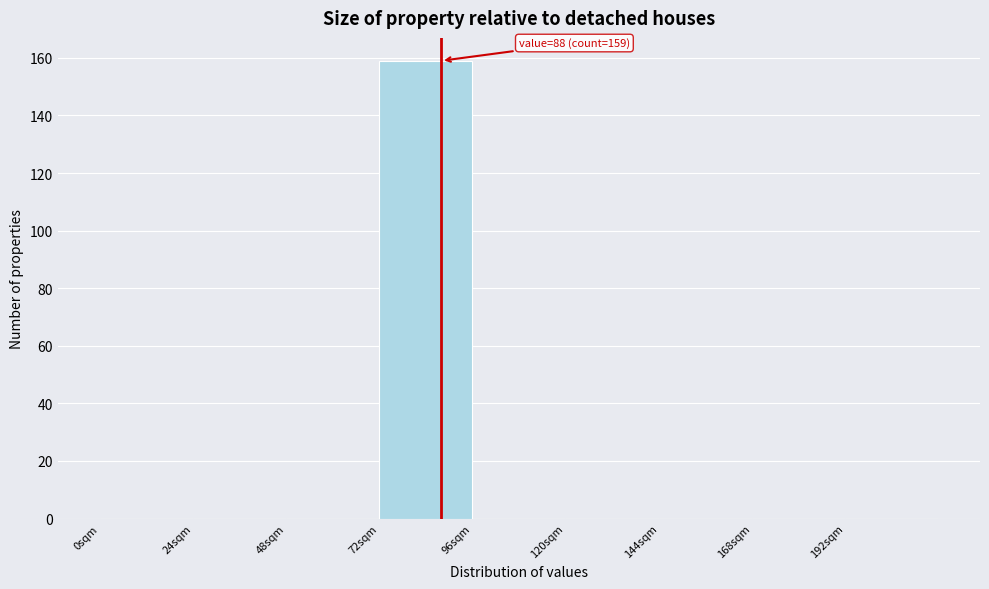

Over which range of the x-axis is the bar tallest?

72 to 96